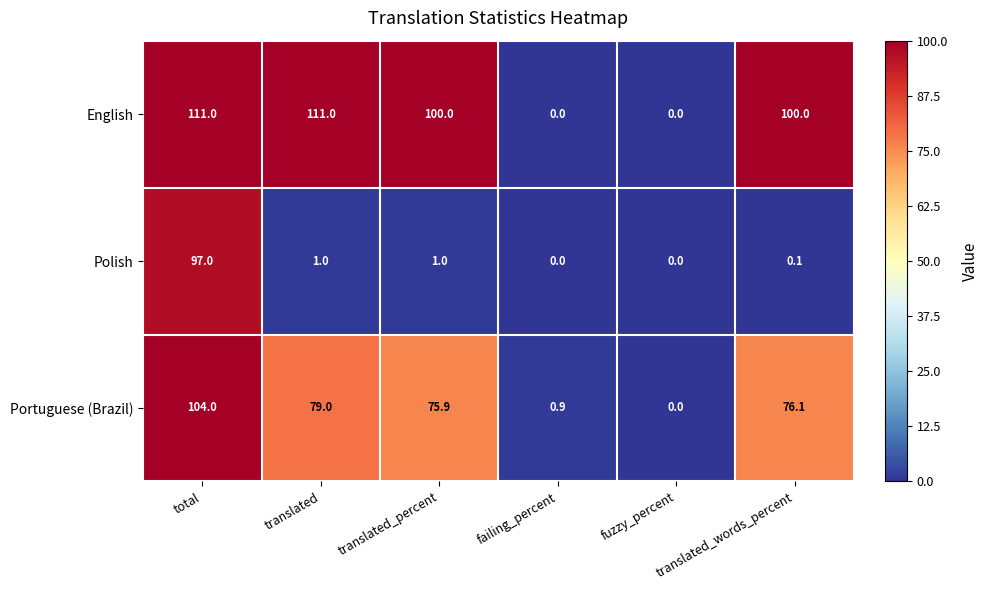

Rank the series by their maximum value, from highest to lowest.

English, Portuguese (Brazil), Polish